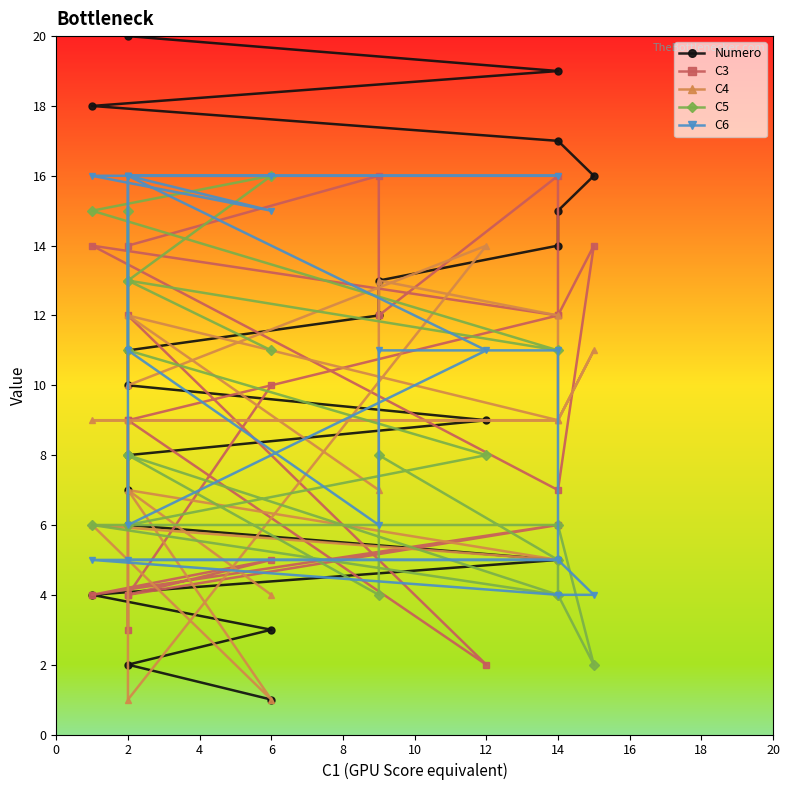

True or false: C5 and C6 intersect in this chart.

True